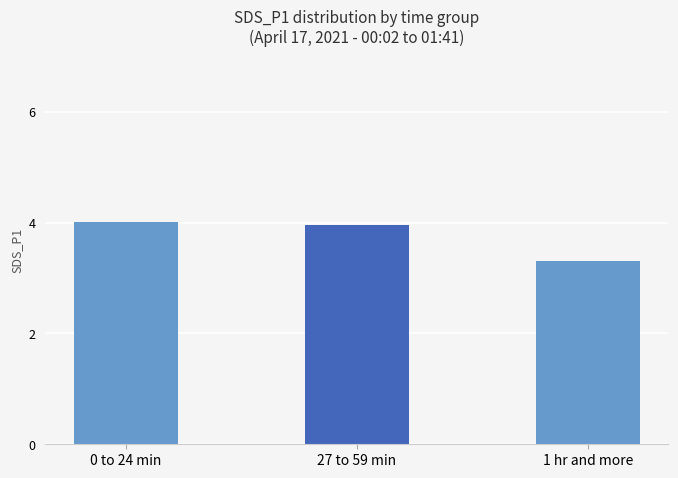

How many bars are there in total?

3